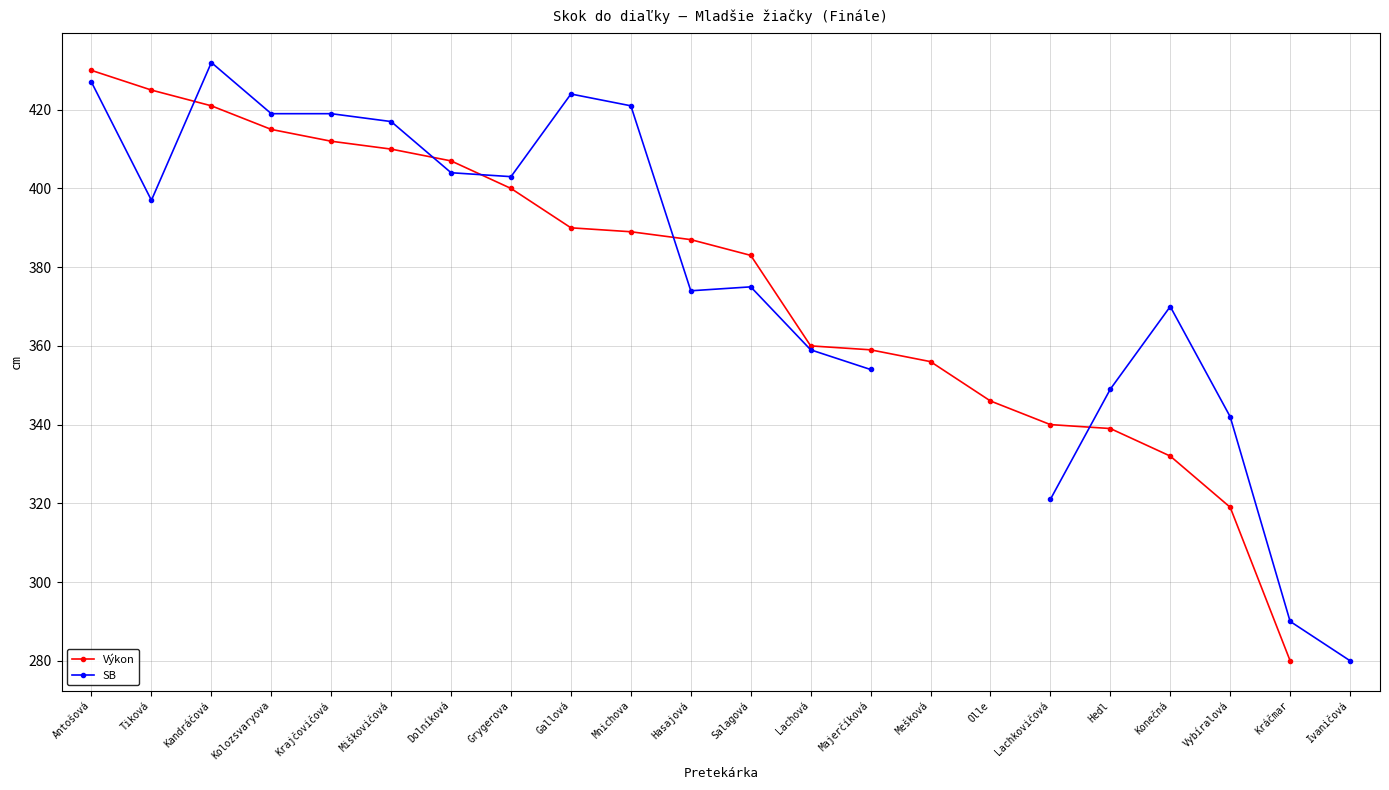

Which series ends up on top after the final intersection of SB and Výkon?

SB